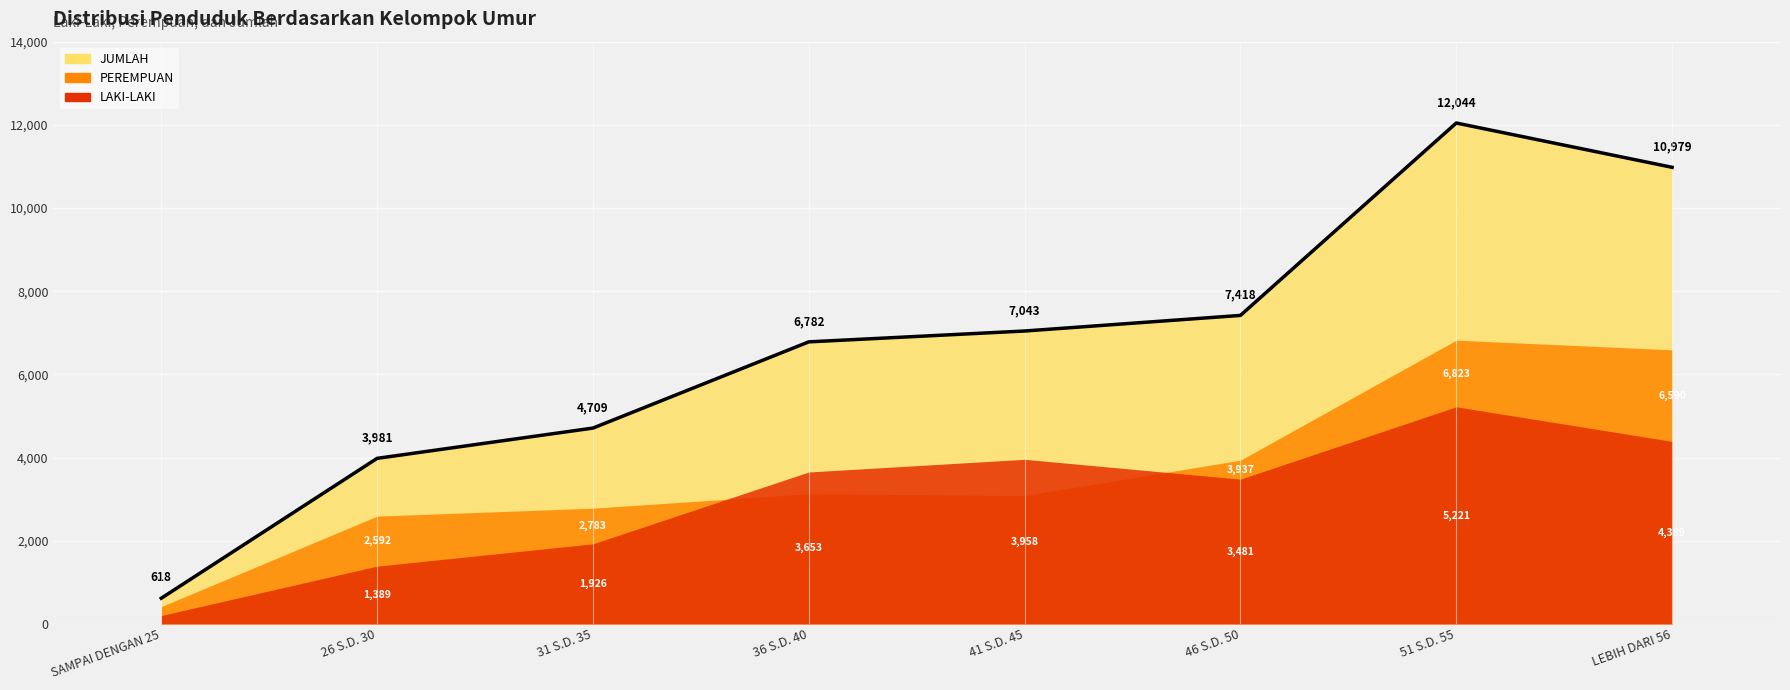

What is the value of the LAKI-LAKI point at the 3rd from the left?

1926